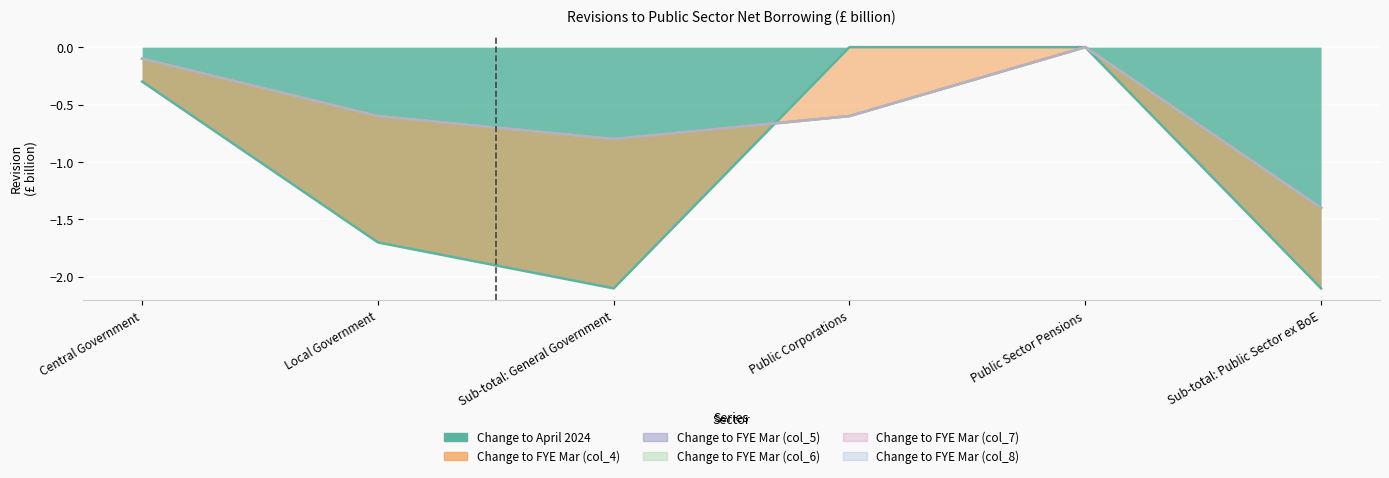

True or false: Change to FYE Mar (col_7) has more than 0 points higher than both neighbors.

False